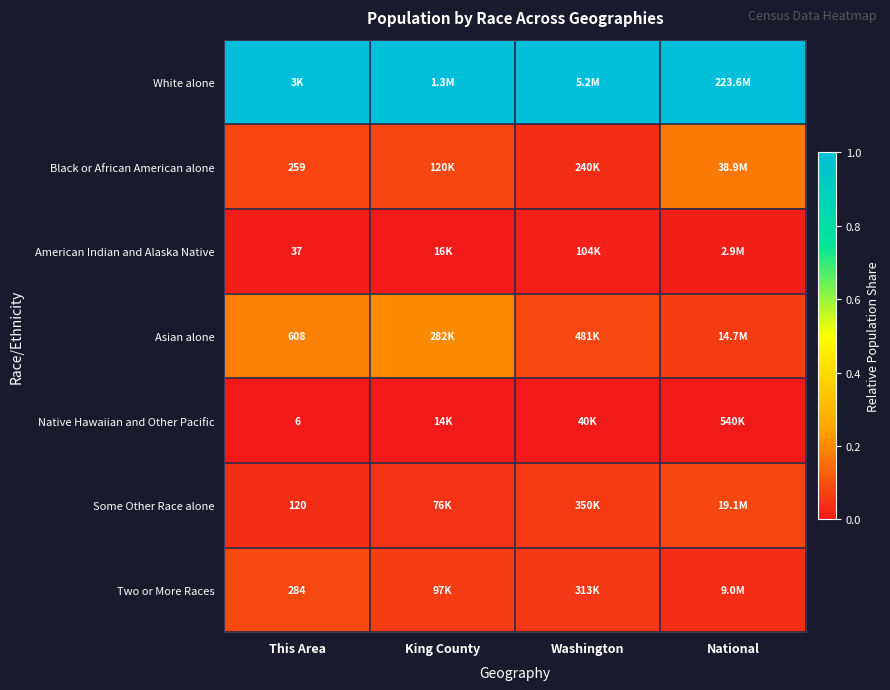

The Native Hawaiian and Other Pacific series shows 0.0 at This Area. True or false?

True